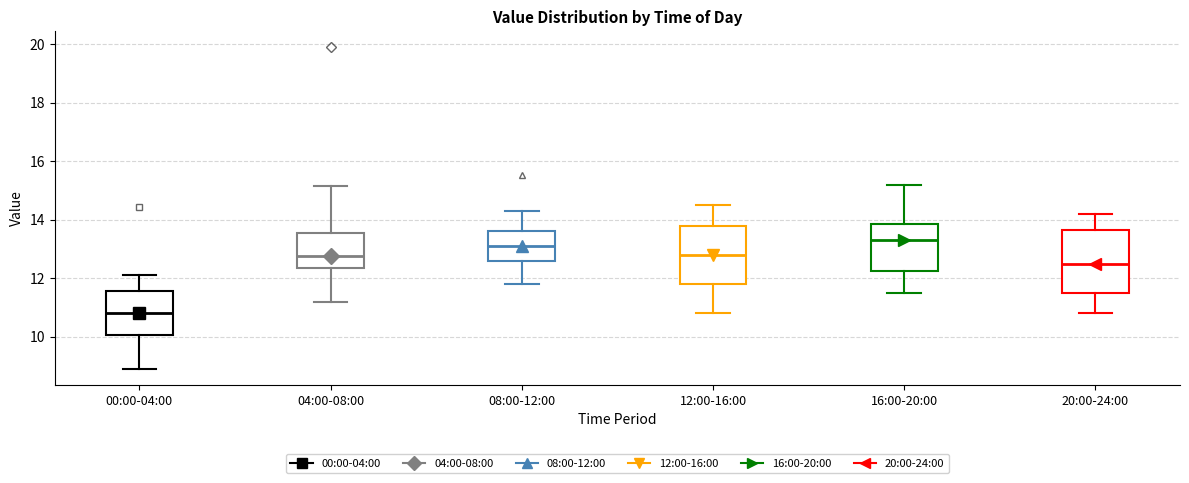

Reading left to right, transcribe this box plot: for each box, give where its median line is, the range the box spans, and where its two whiskers end, as read against the y-axis. The values are not printed on the chart, so give them approximately, as read against the axis.

00:00-04:00: median 10.8, box 10.0 to 11.6, whiskers 9.0 to 12.2
04:00-08:00: median 12.8, box 12.4 to 13.6, whiskers 11.2 to 15.2
08:00-12:00: median 13.2, box 12.6 to 13.6, whiskers 11.8 to 14.4
12:00-16:00: median 12.8, box 11.8 to 13.8, whiskers 10.8 to 14.6
16:00-20:00: median 13.4, box 12.2 to 13.8, whiskers 11.6 to 15.2
20:00-24:00: median 12.6, box 11.6 to 13.6, whiskers 10.8 to 14.2